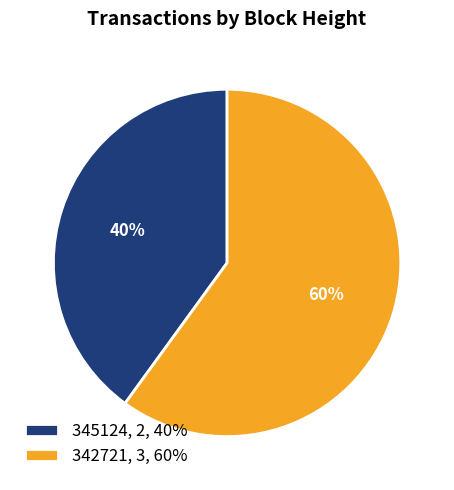

What percentage is the 345124 slice, to the nearest percent?

40%